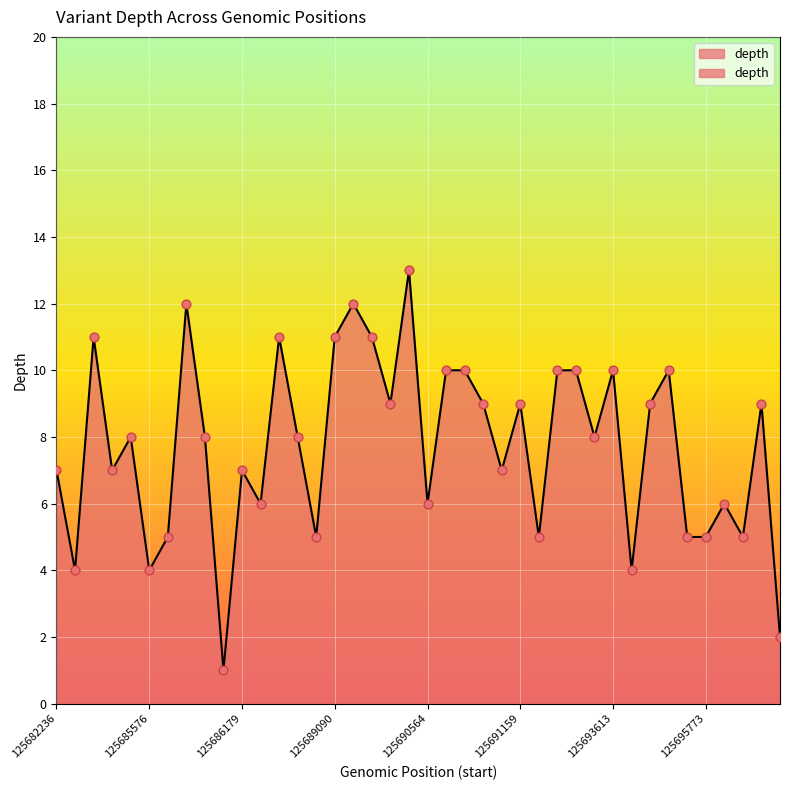

Between 125696192 and 125690382, which is larger?

125690382